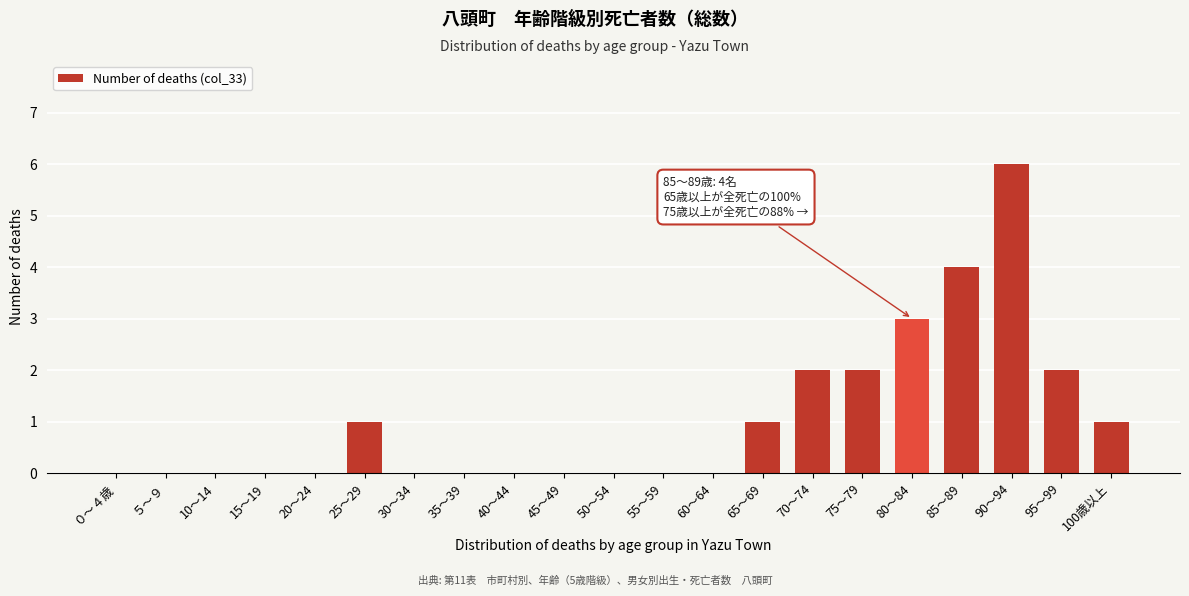

Reading right to left, transcribe all the data shown in this chart.

100歳以上=1	95～99=2	90～94=6	85～89=4	80～84=3	75～79=2	70～74=2	65～69=1	60～64=0	55～59=0	50～54=0	45～49=0	40～44=0	35～39=0	30～34=0	25～29=1	20～24=0	15～19=0	10～14=0	５～９=0	０～４歳=0